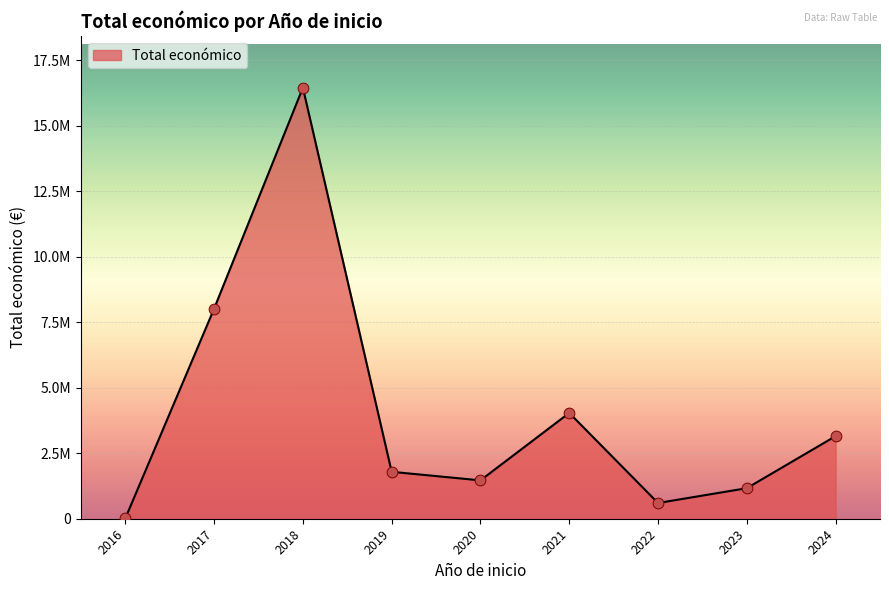

Which has a higher value, 2017 or 2018?

2018